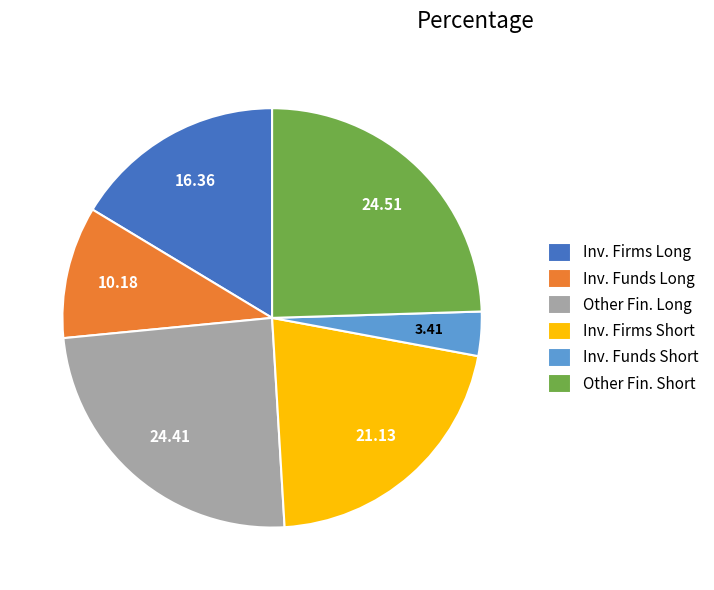

How many segments does this pie chart have?

6